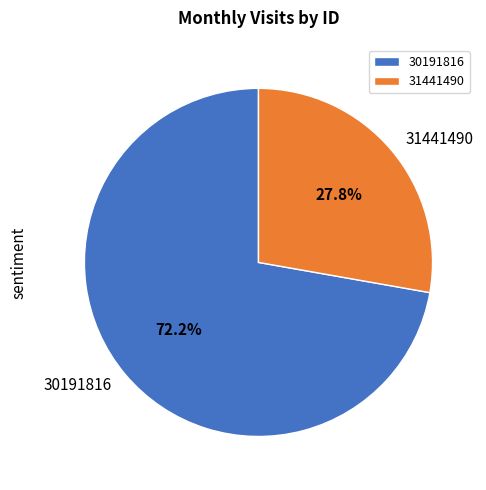

Which slice is the largest?

30191816